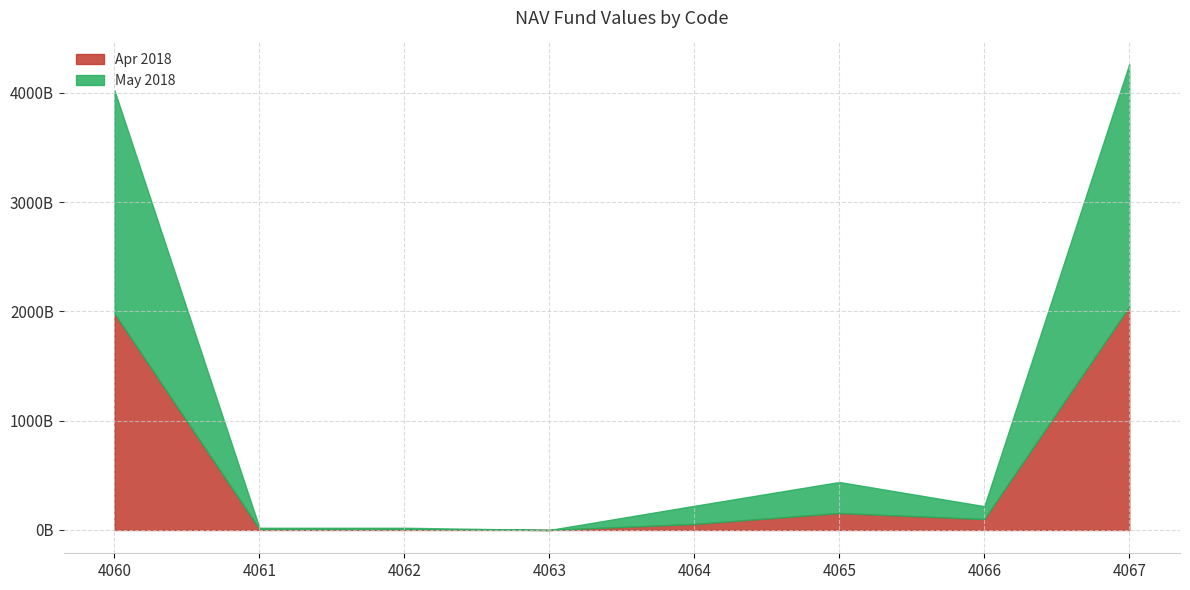

How many data points in Apr 2018 are less than 99867368158?

4